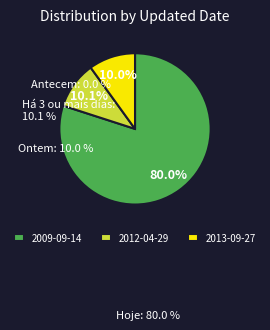

Is there a majority slice in this chart?

Yes